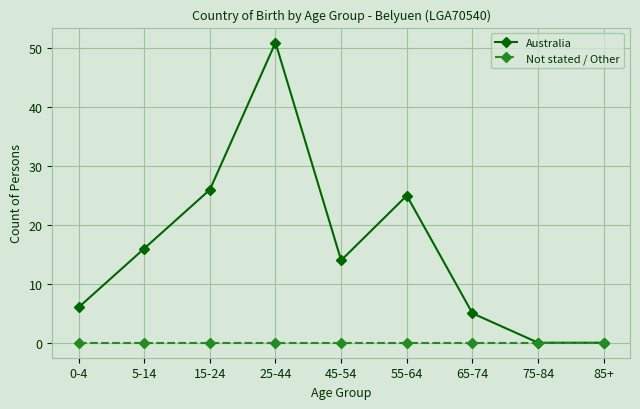

How many series are shown in this chart?

2